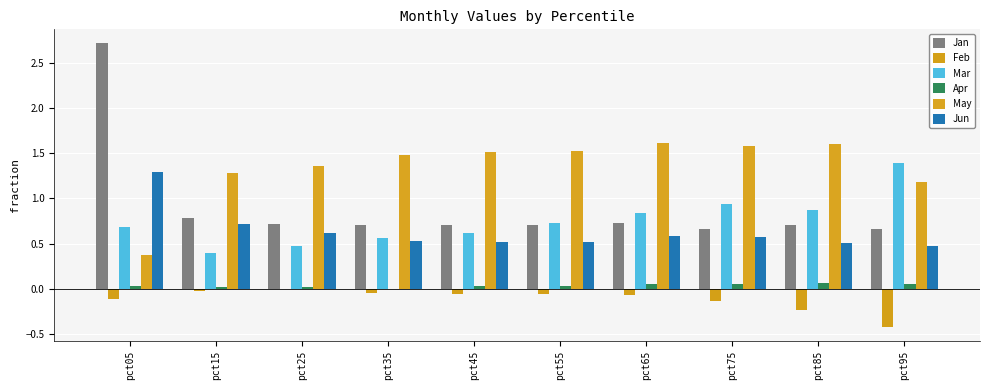

Is the value of Jun at pct85 greater than the value of Jan at pct85?

No